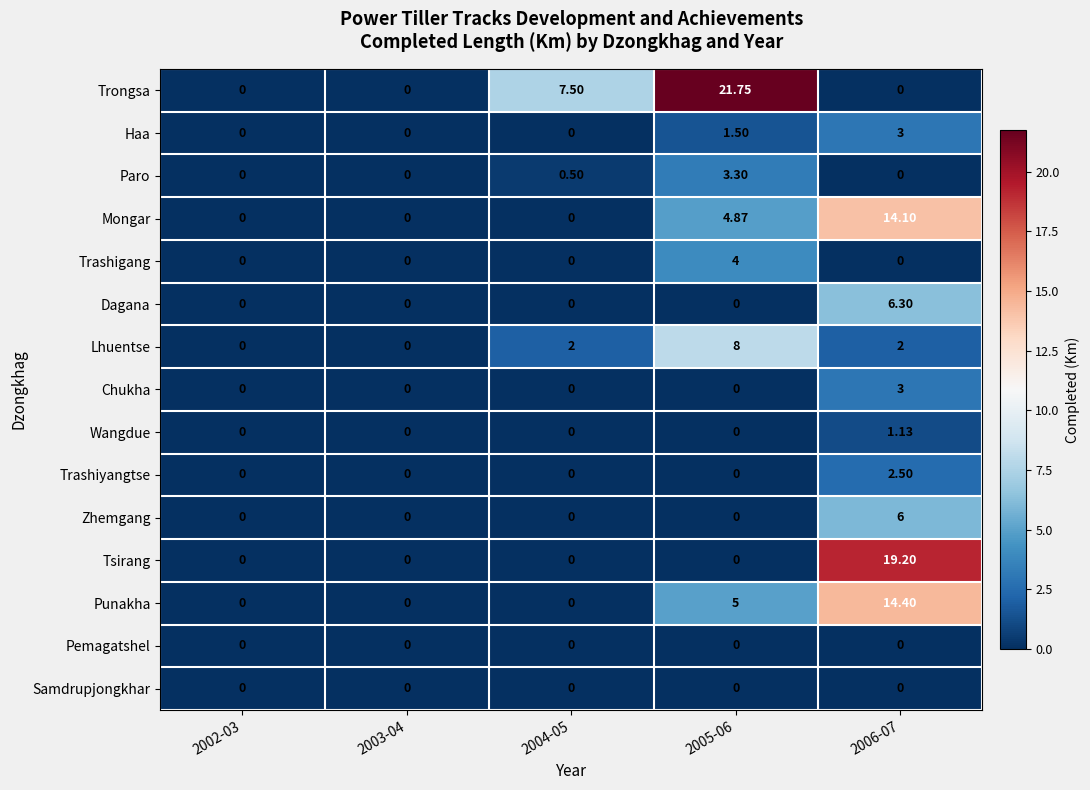

Which series has the widest spread of values?

Trongsa